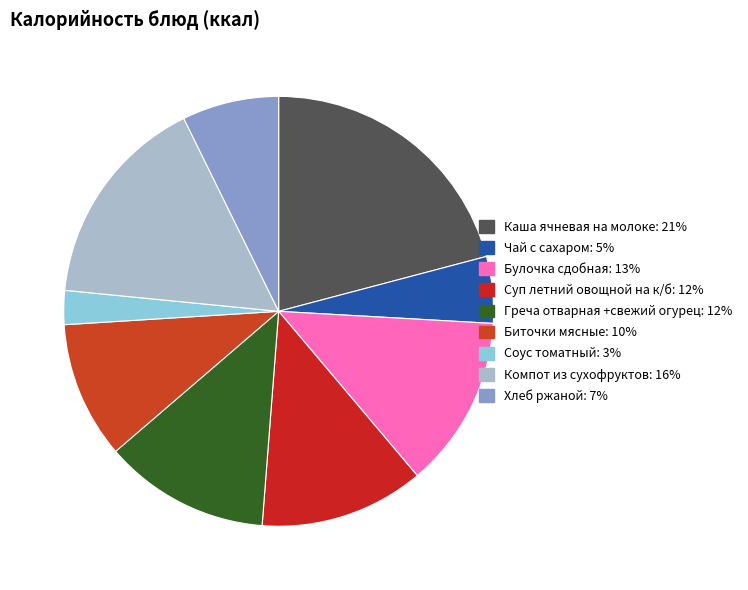

Does any single category account for the majority?

No